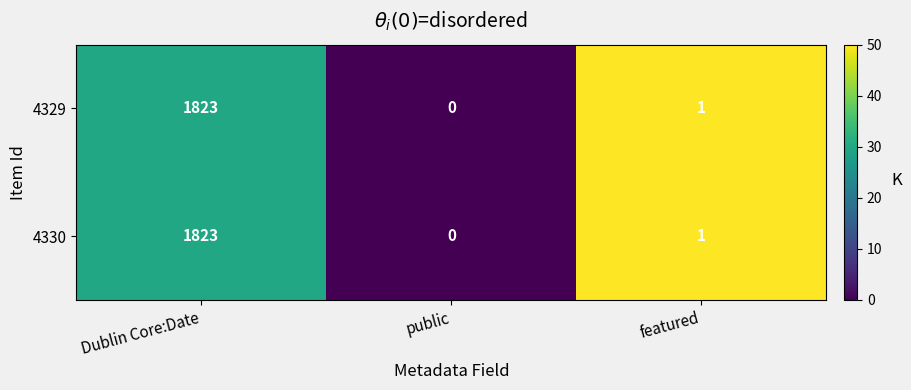

At which category is the sum across all series the highest?

Dublin Core:Date